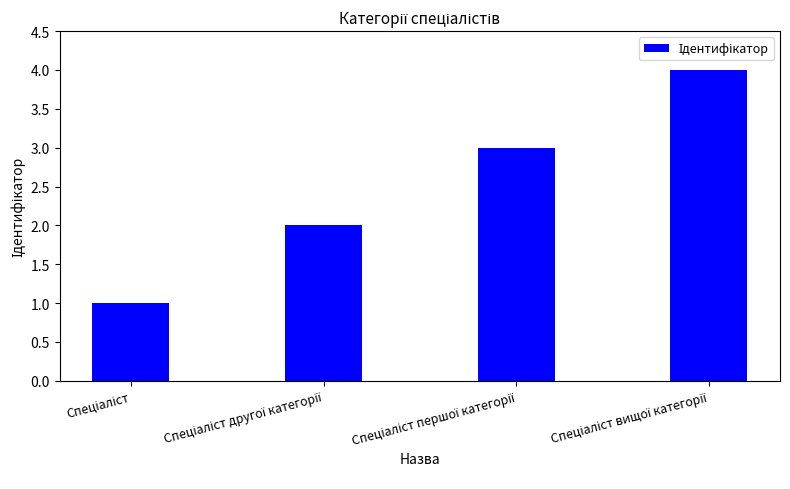

What is the difference between the maximum and minimum values?

3